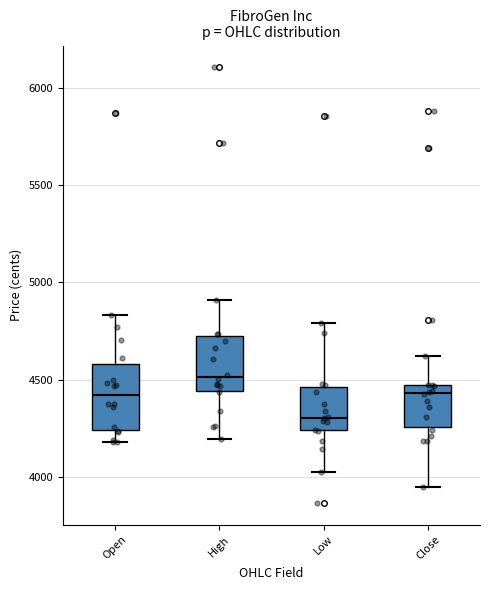

Which box is the tallest, from its lower edge to its upper edge?

Open